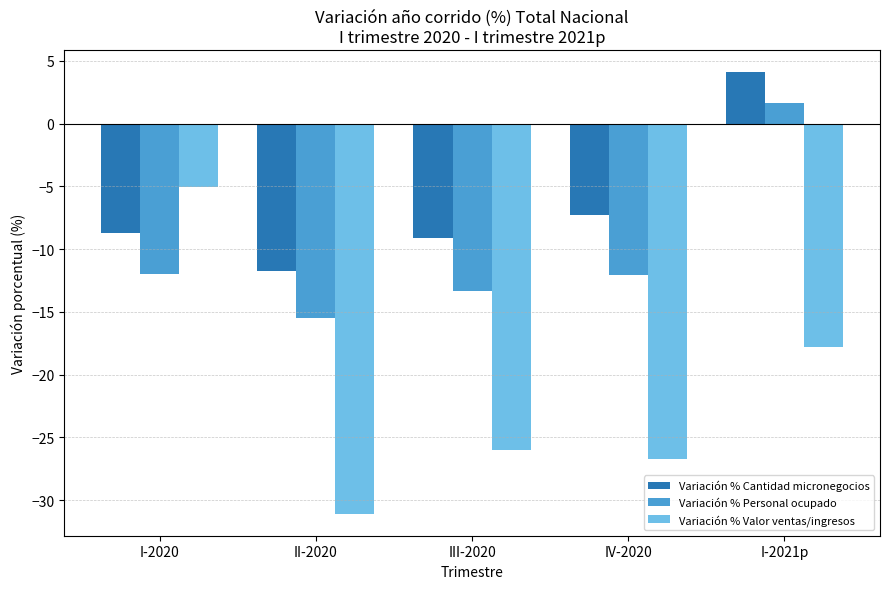

Is it true that Variación % Valor ventas/ingresos equals -17.8 at I-2021p?

True